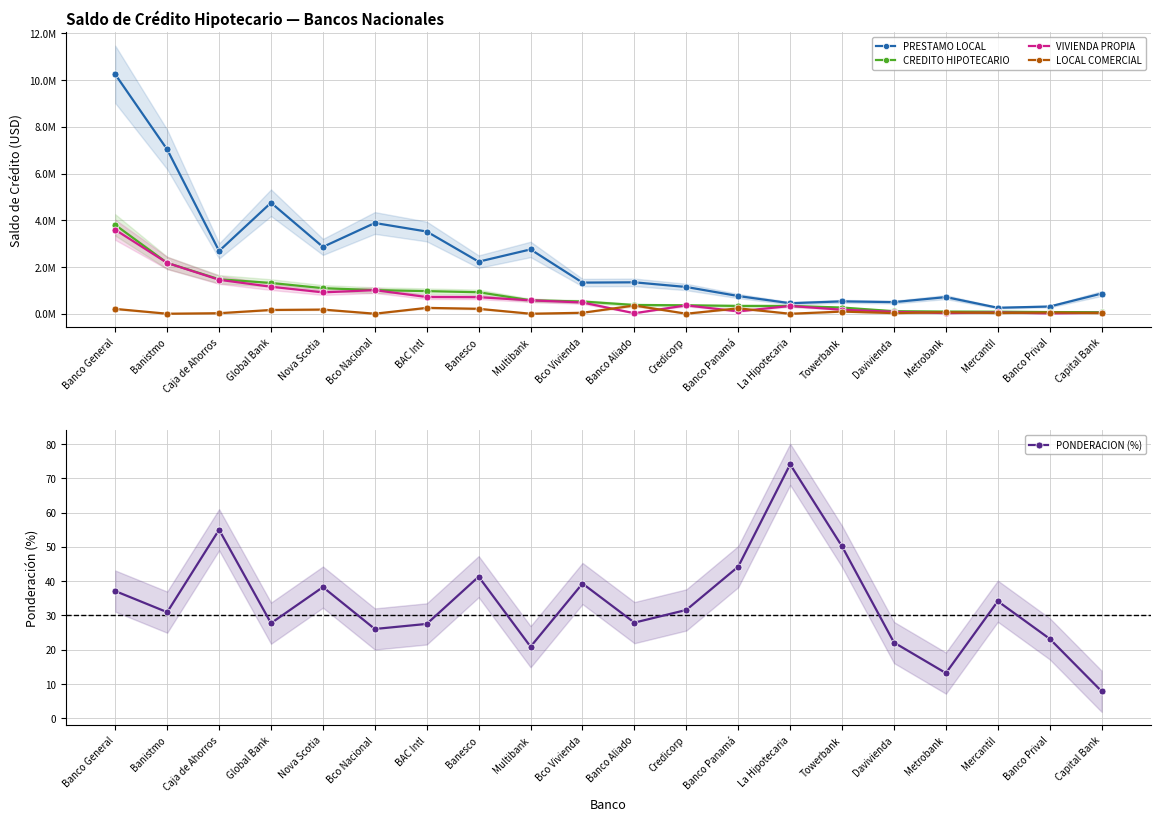

How many values in the CREDITO HIPOTECARIO series exceed 524313?

10